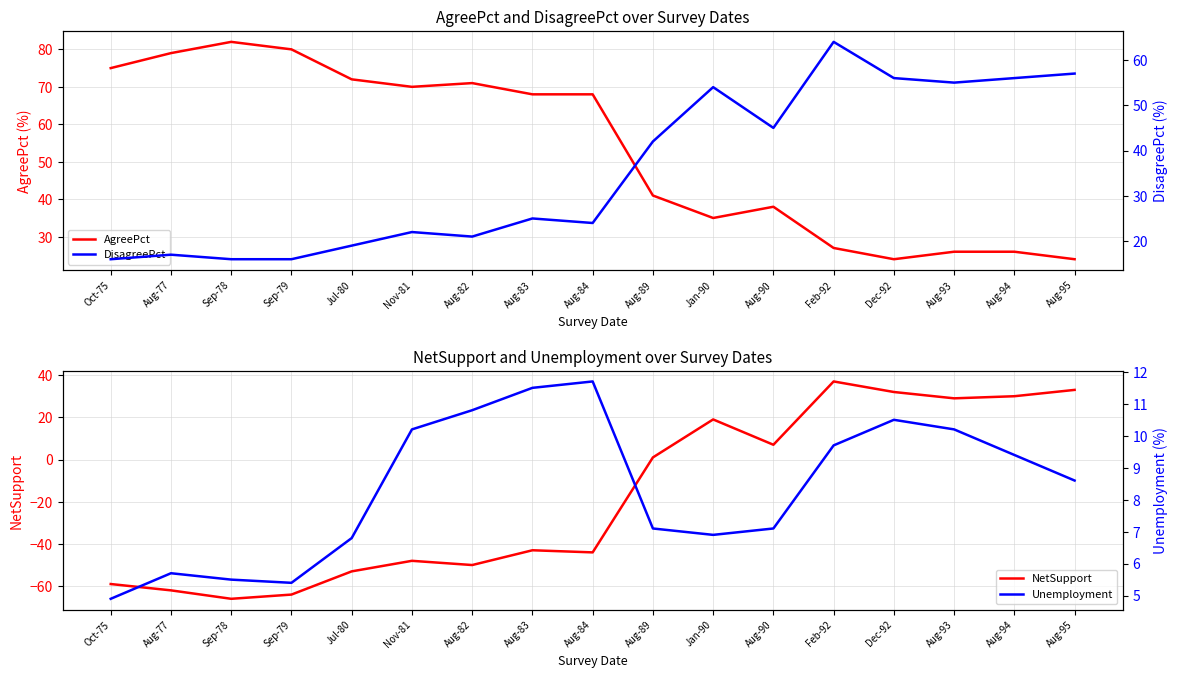

How many lines are shown in the chart?

4